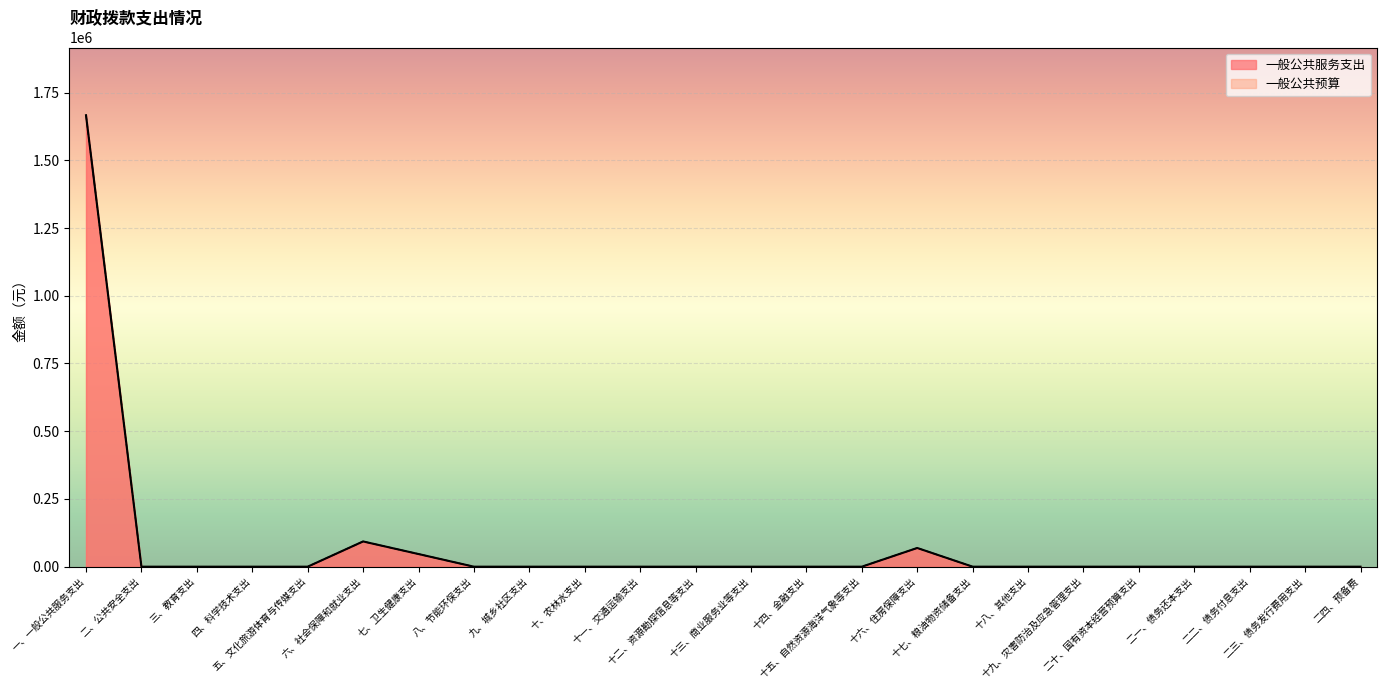

How many lines are shown in the chart?

2